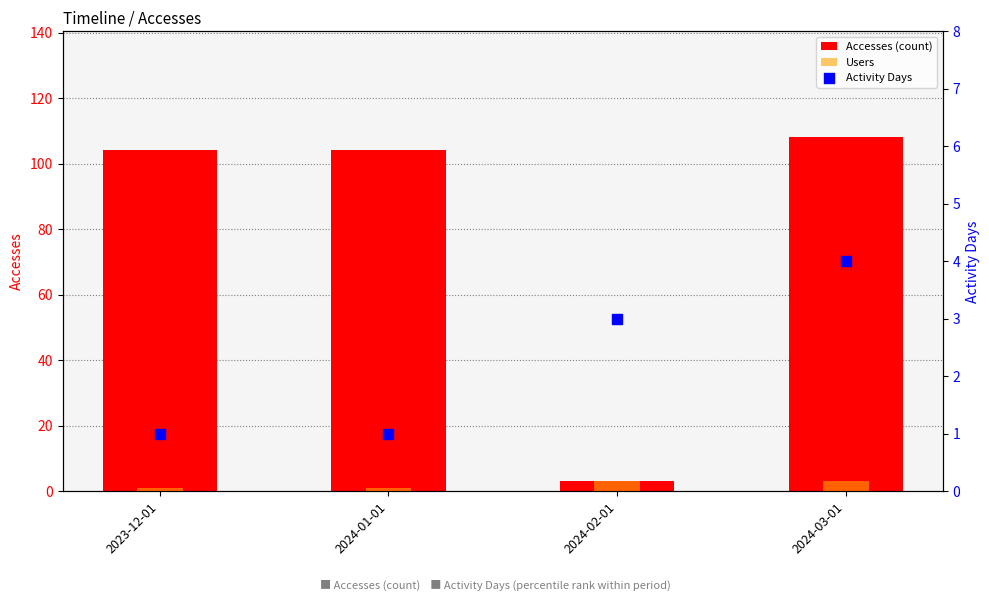

At how many categories does at least one series exceed 102?

3